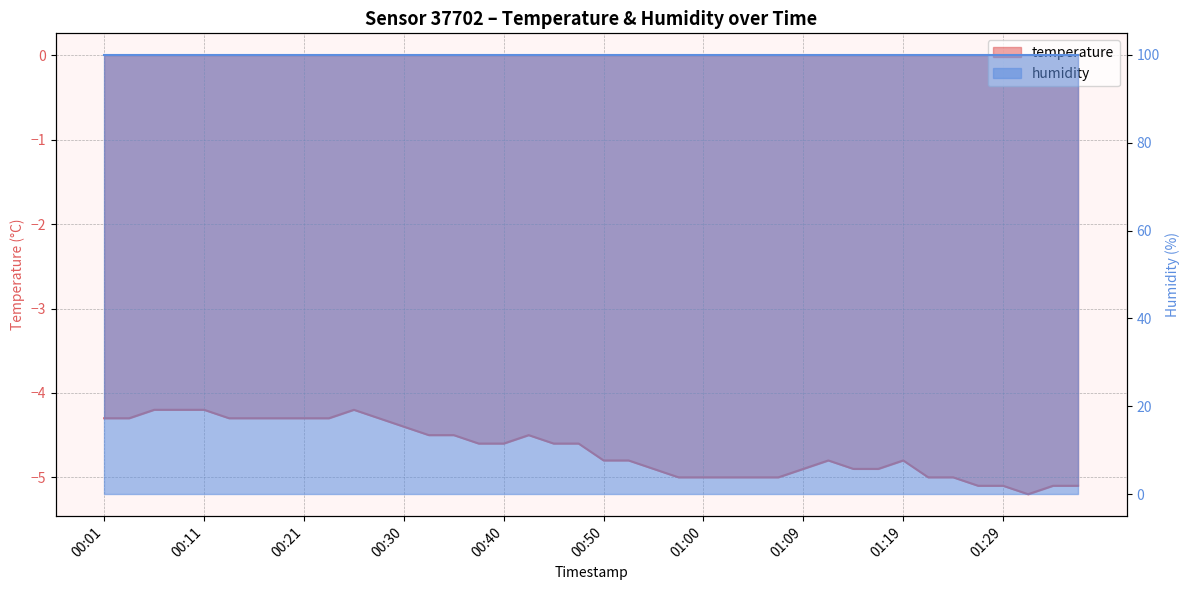

What is the difference between the values at 00:23 and 01:09?

0.6